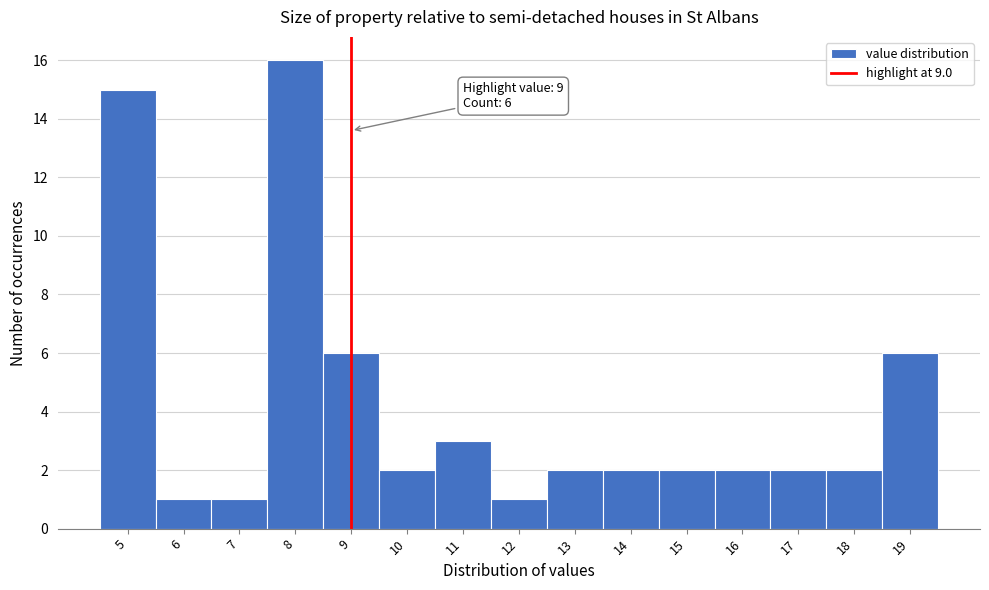

Which range on the x-axis has the tallest bar?

7.5 to 8.5